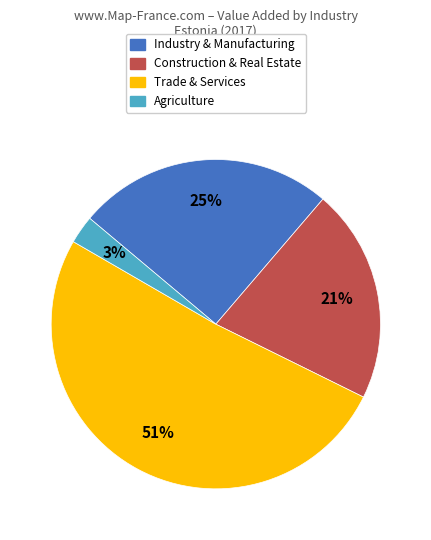

To the nearest percent, what is the difference between the largest and smallest slice percentages?

48%